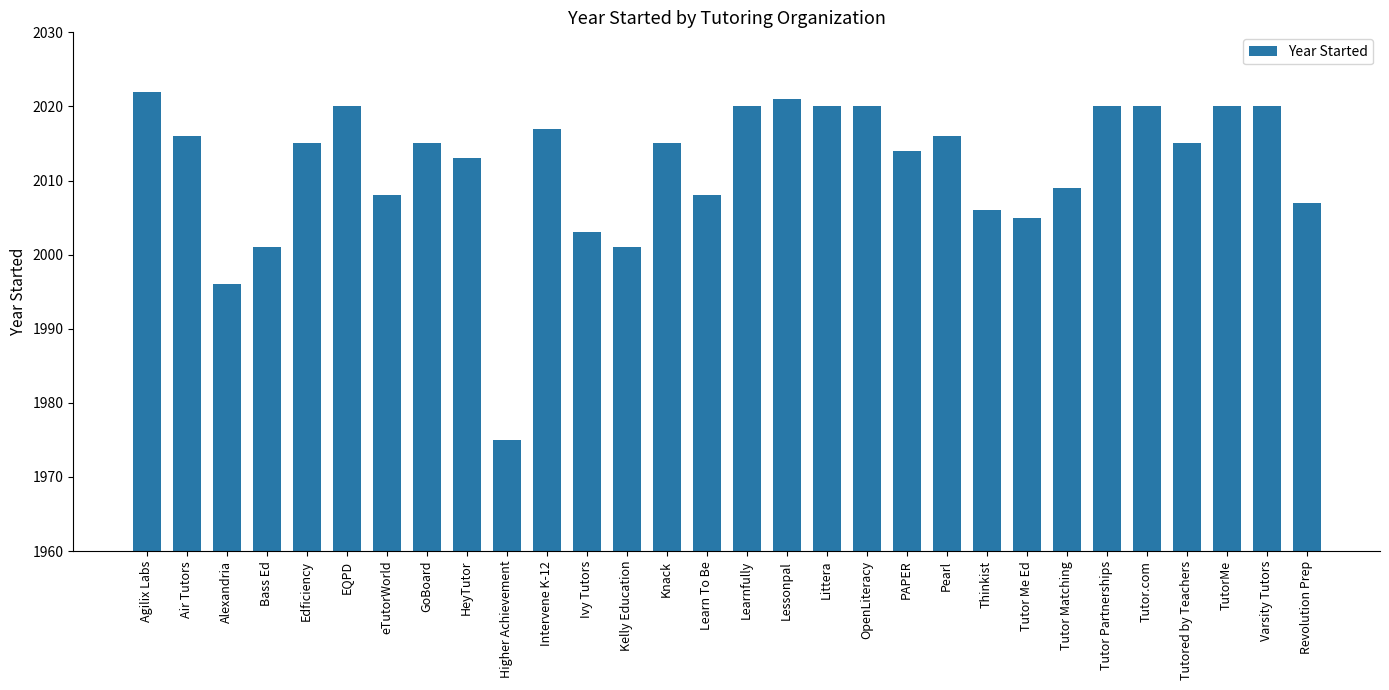

Approximately how many times larger is the value at Pearl compared to Intervene K-12?

1.0